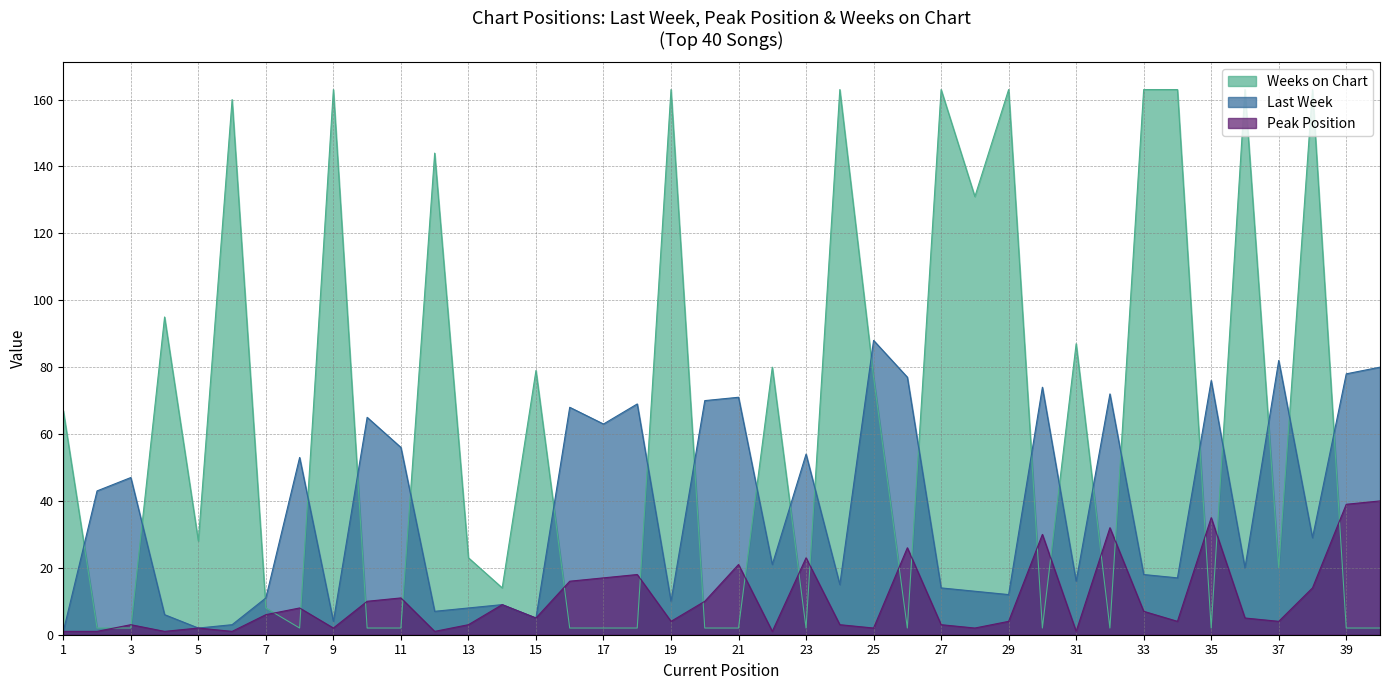

What are all the series names shown in the legend?

Weeks on Chart, Last Week, Peak Position